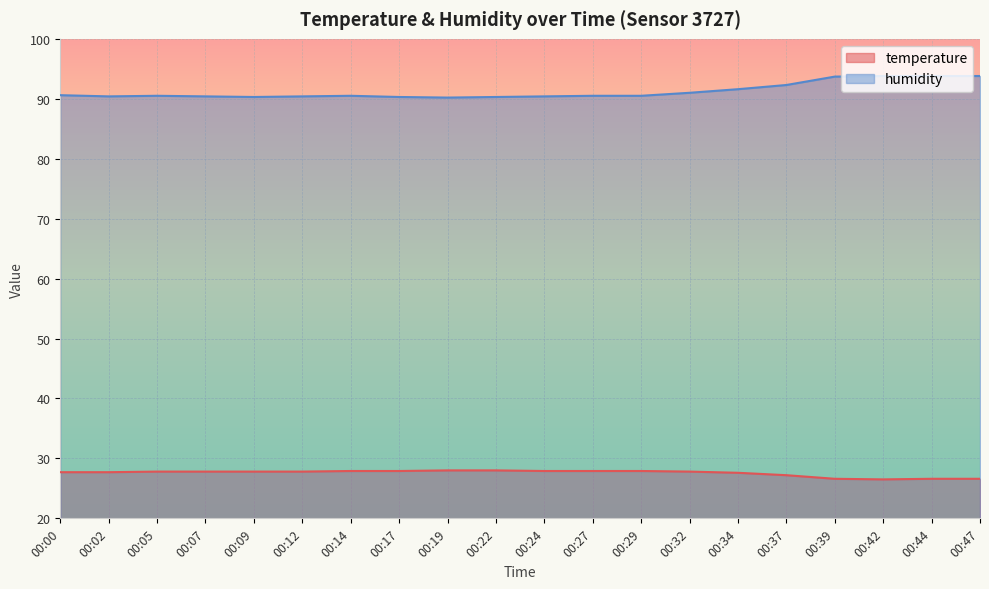

What is the average value of the temperature series?

27.6